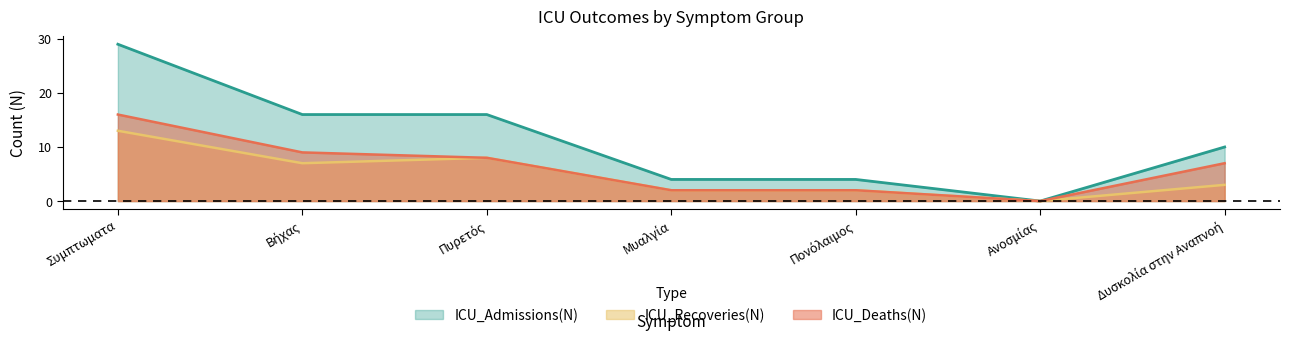

True or false: ICU_Recoveries(N) and ICU_Deaths(N) cross at least once.

False